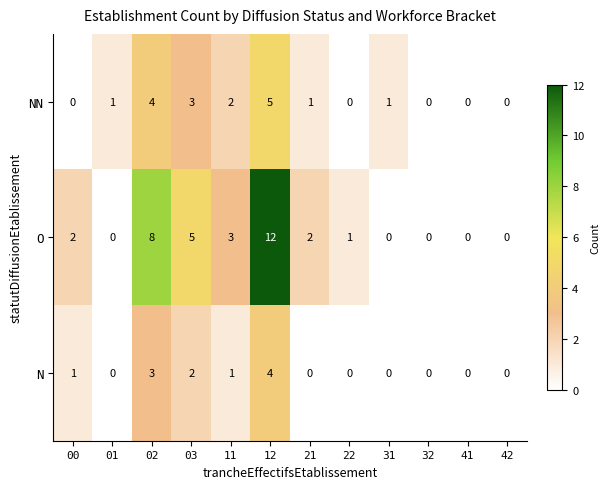

The O series shows 2 at 21. True or false?

True